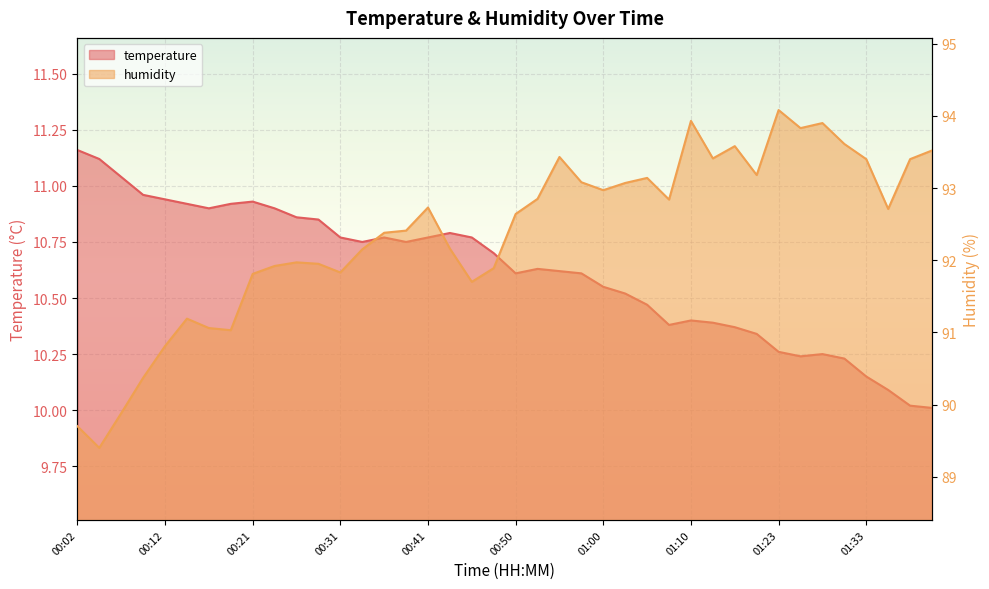

True or false: temperature and humidity cross at least once.

False